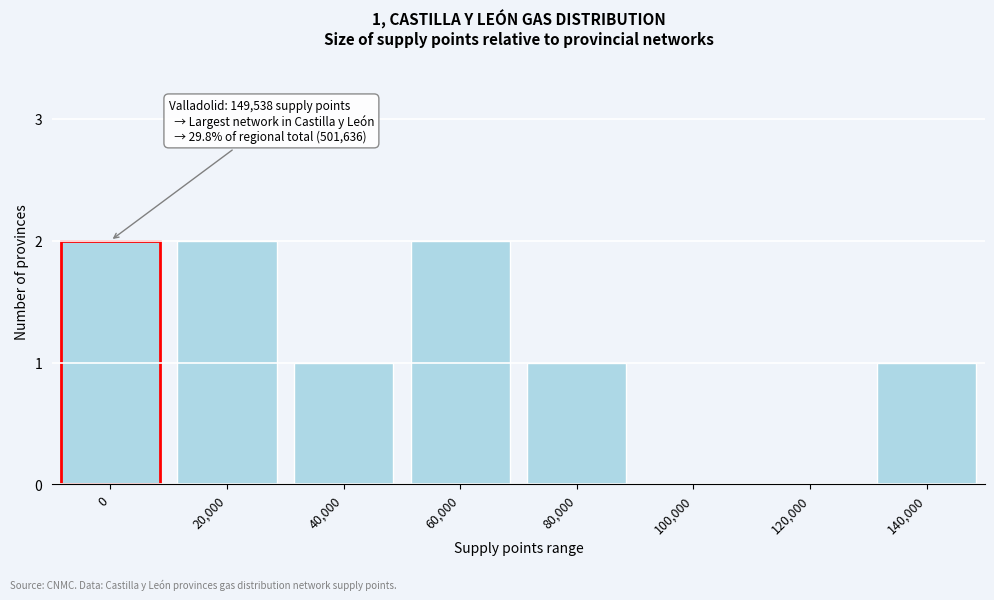

Reading right to left, what are all the values shown in this chart?

140,000=1	120,000=0	100,000=0	80,000=1	60,000=2	40,000=1	20,000=2	0=2